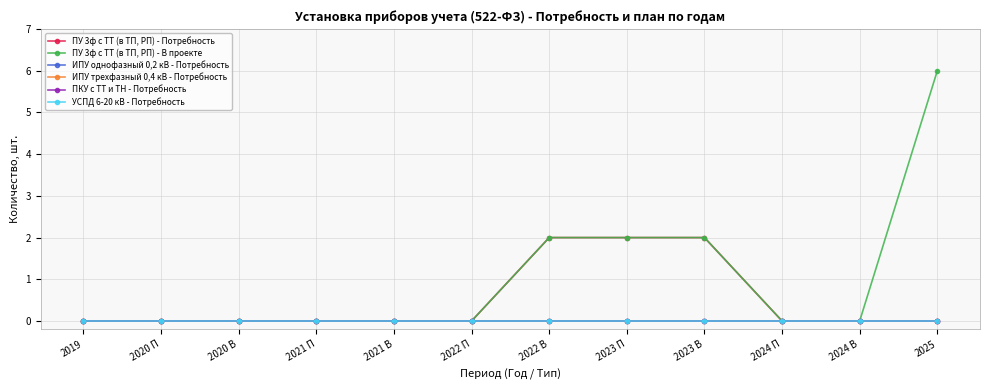

Which category has the highest value in the ПКУ с ТТ и ТН - Потребность series?

2019